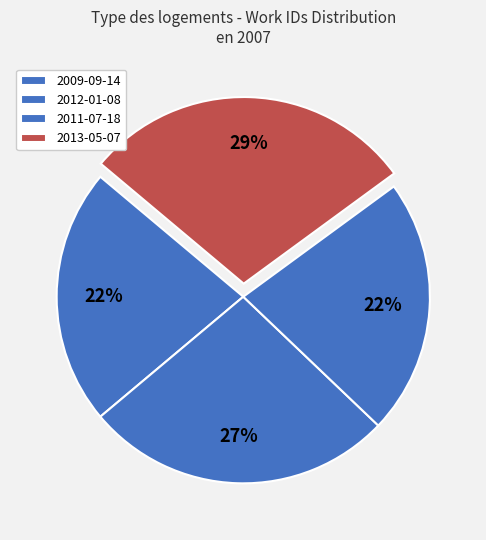

What percentage is the 2011-07-18 slice, to the nearest percent?

22%